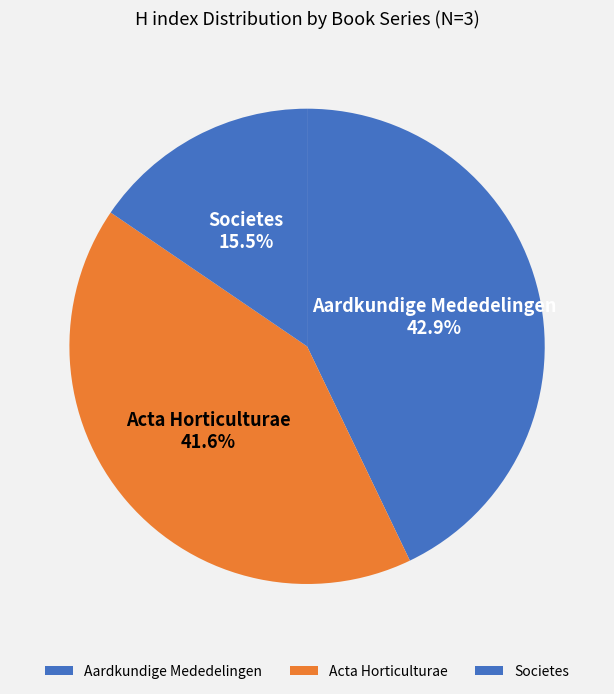

Combined, do Acta Horticulturae and Societes account for over 50%?

Yes